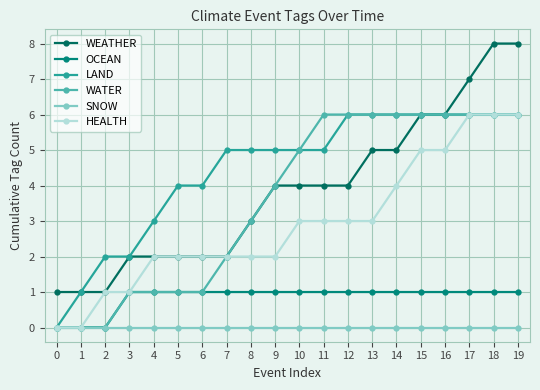

Does the chart have visible grid lines?

Yes